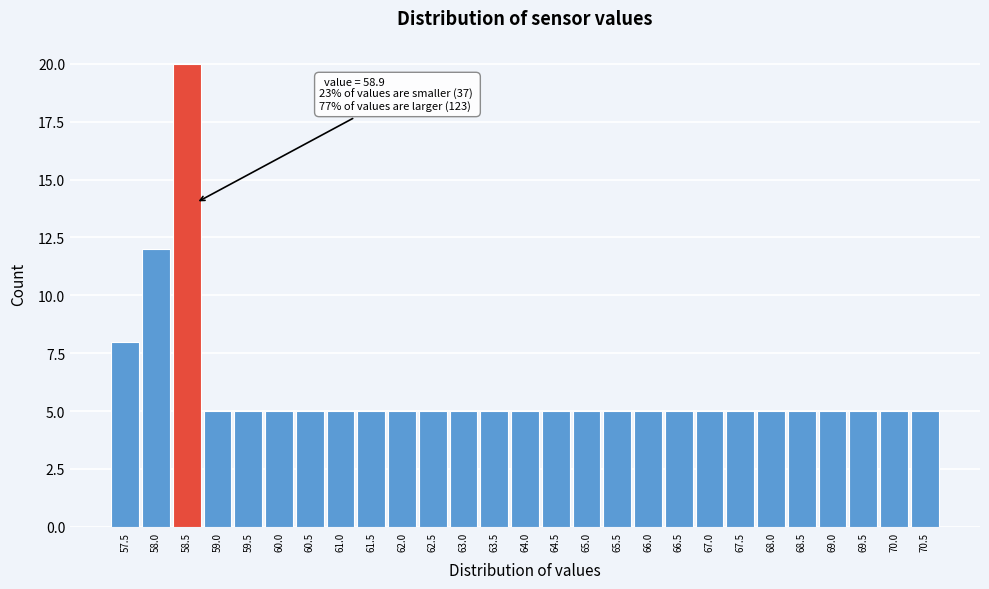

Reading right to left, list all the values displayed in this chart.

5	5	5	5	5	5	5	5	5	5	5	5	5	5	5	5	5	5	5	5	5	5	5	5	20	12	8